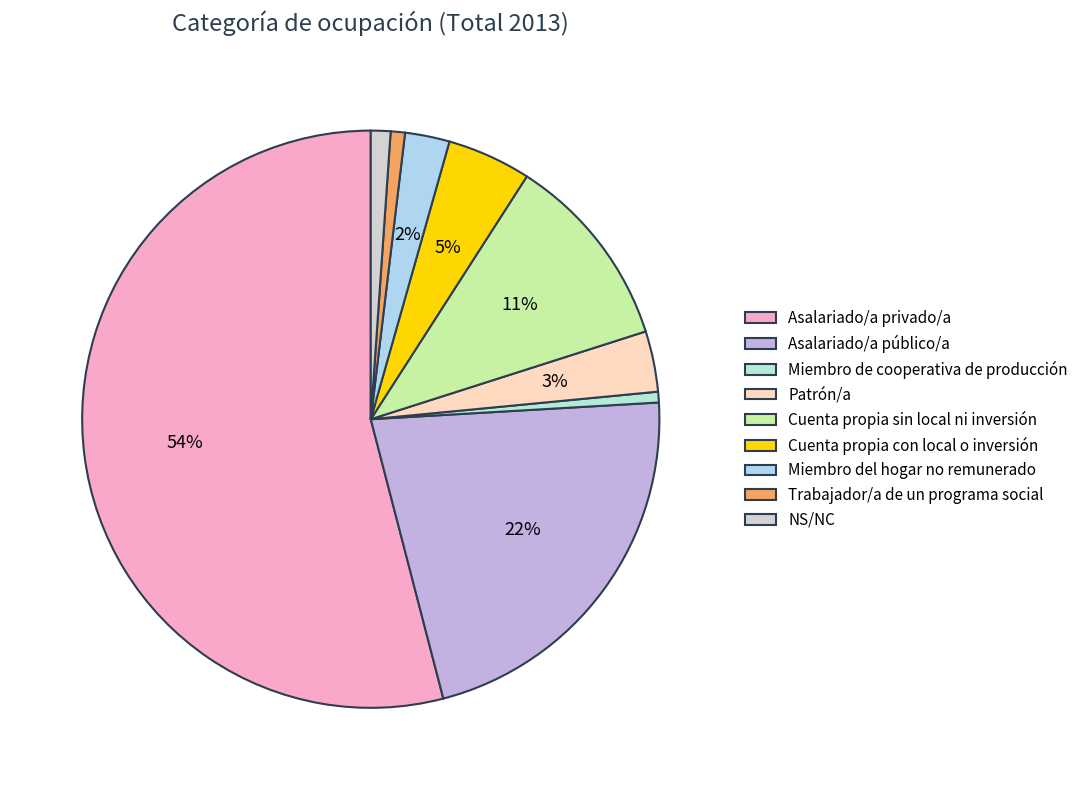

To the nearest percent, what is the average slice percentage?

11%